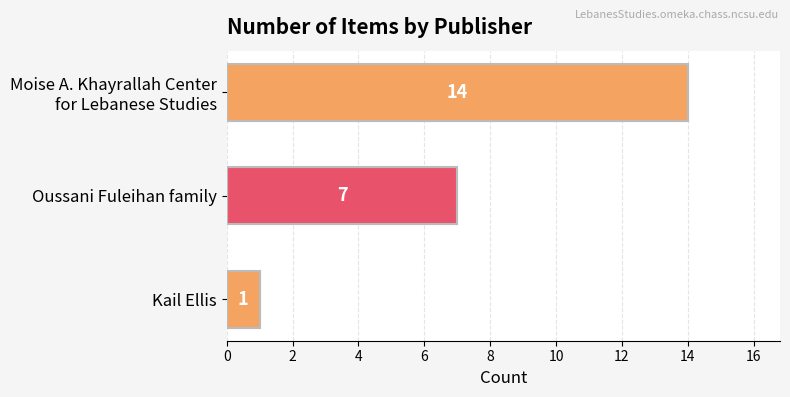

How many data points are less than 7?

1